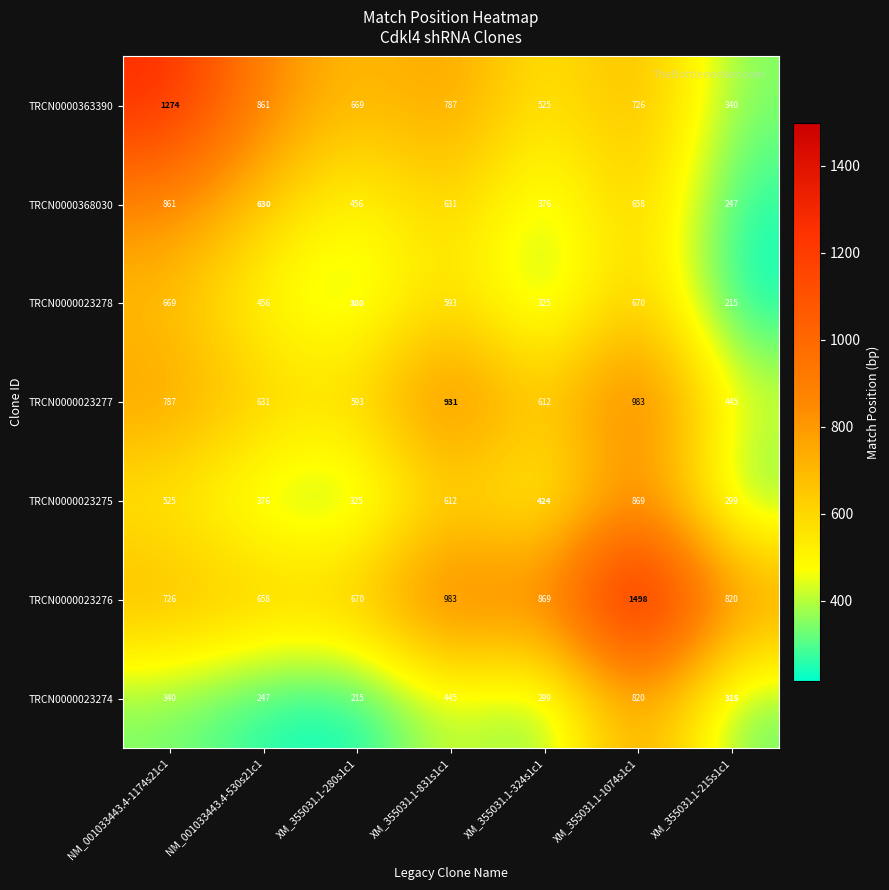

At which label is TRCN0000023276 closest to 1078?

XM_355031.1-831s1c1